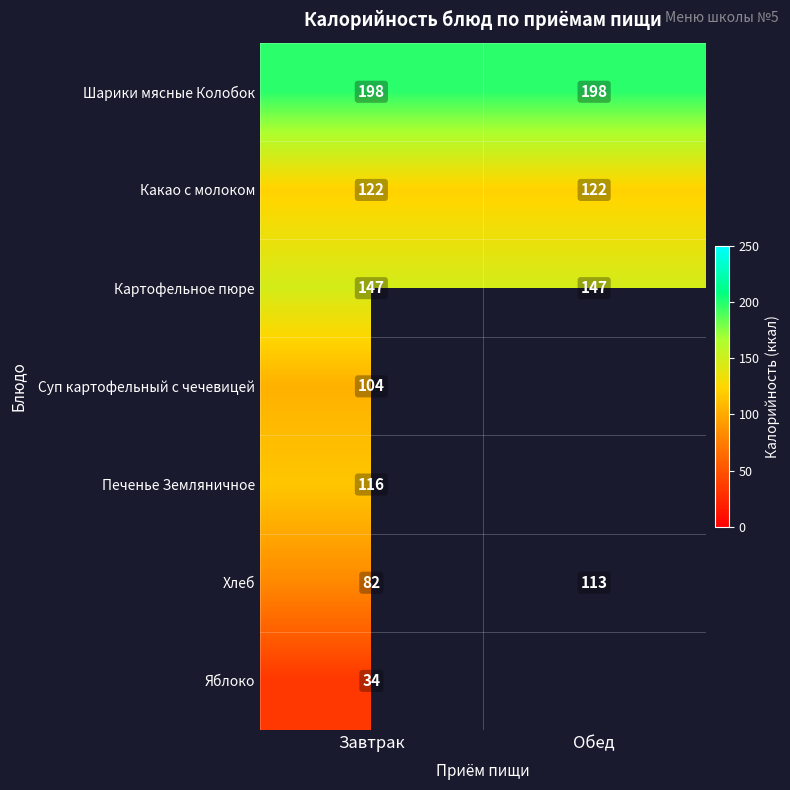

What is the sum of the Какао с молоком values at Обед and Завтрак?

244